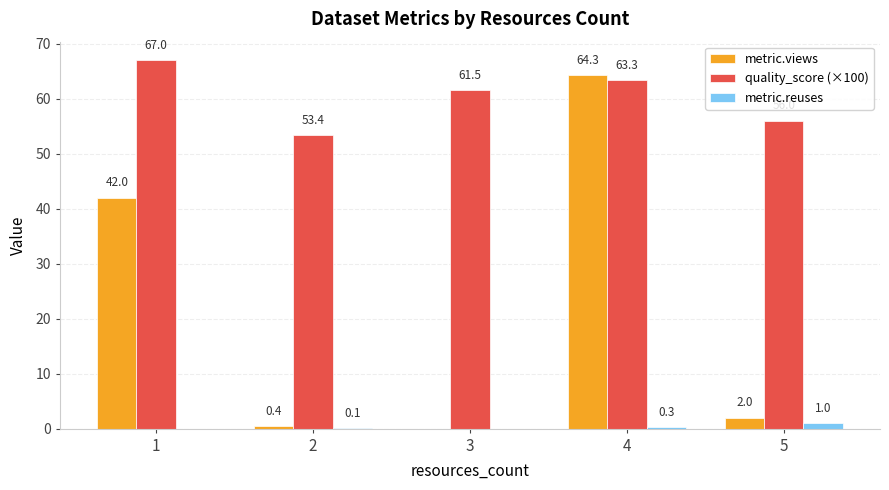

Reading left to right, extract all data points from this chart.

metric.views: 1=42.0	2=0.4	3=0.0	4=64.3	5=2.0
quality_score (×100): 1=67.0	2=53.4	3=61.5	4=63.3	5=56.0
metric.reuses: 1=0.0	2=0.1	3=0.0	4=0.3	5=1.0